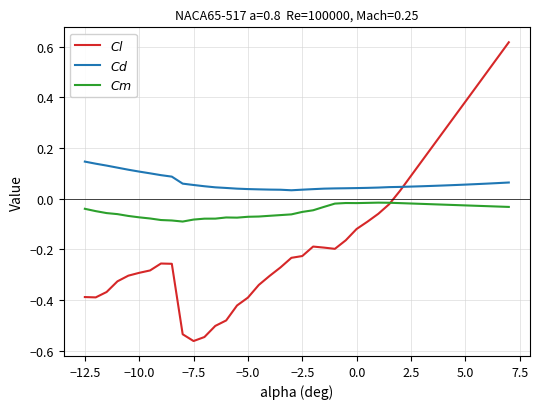

Is this an area chart (filled region under the line)?

No